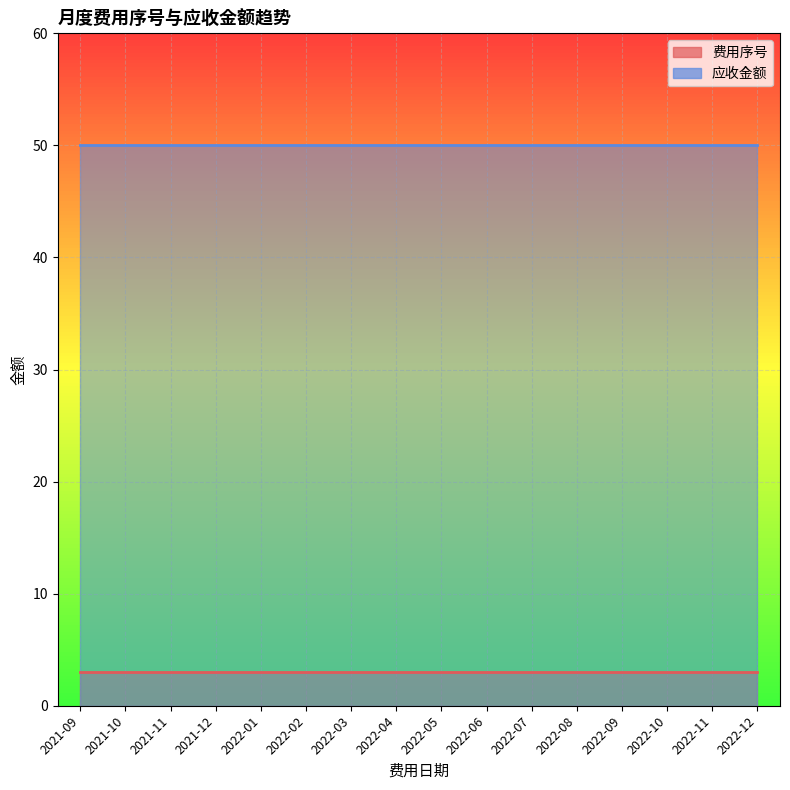

At which category is the sum across all series the highest?

2021-09